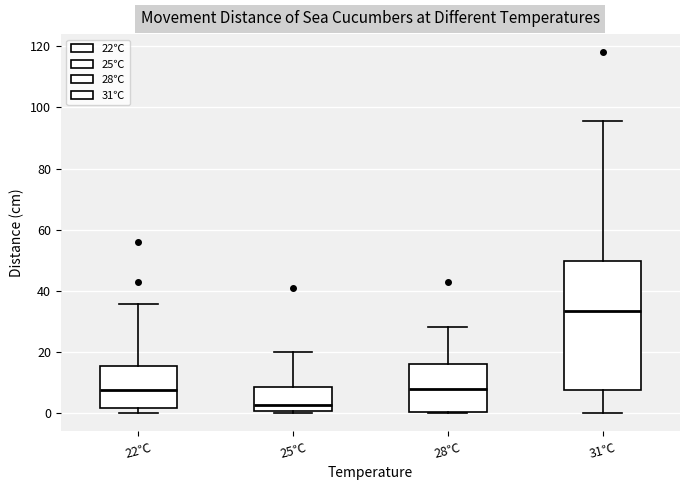

Reading left to right, read every box against the y-axis: the position of its median line, the range the box covers, and the ends of its whiskers. The values are not printed on the chart, so give them approximately, as read against the axis.

22℃: median 8, box 2 to 16, whiskers 0 to 36
25℃: median 2, box 0 to 8, whiskers 0 (just below the box's lower edge) to 20
28℃: median 8, box 0 to 16, whiskers 0 to 28
31℃: median 34, box 8 to 50, whiskers 0 to 96